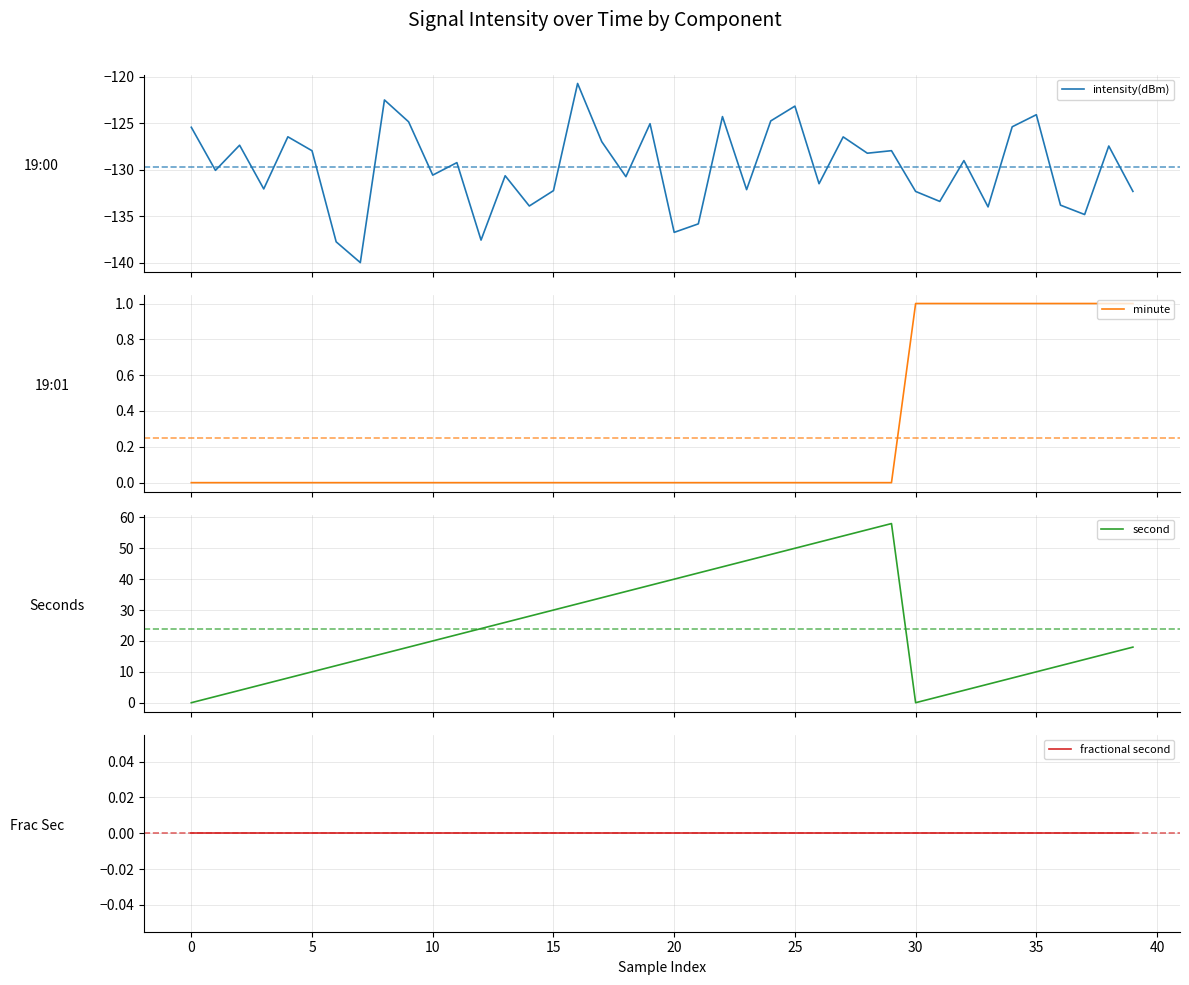

What is the difference between the highest and lowest values at 18?

166.7